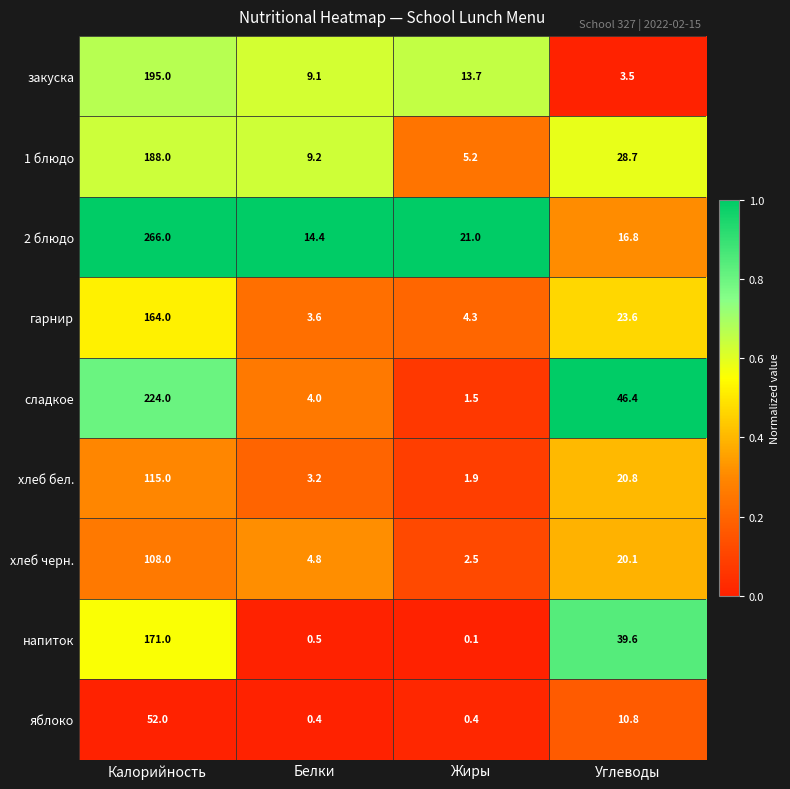

List the series in order of their peak value, lowest first.

яблоко, хлеб черн., хлеб бел., гарнир, напиток, 1 блюдо, закуска, сладкое, 2 блюдо